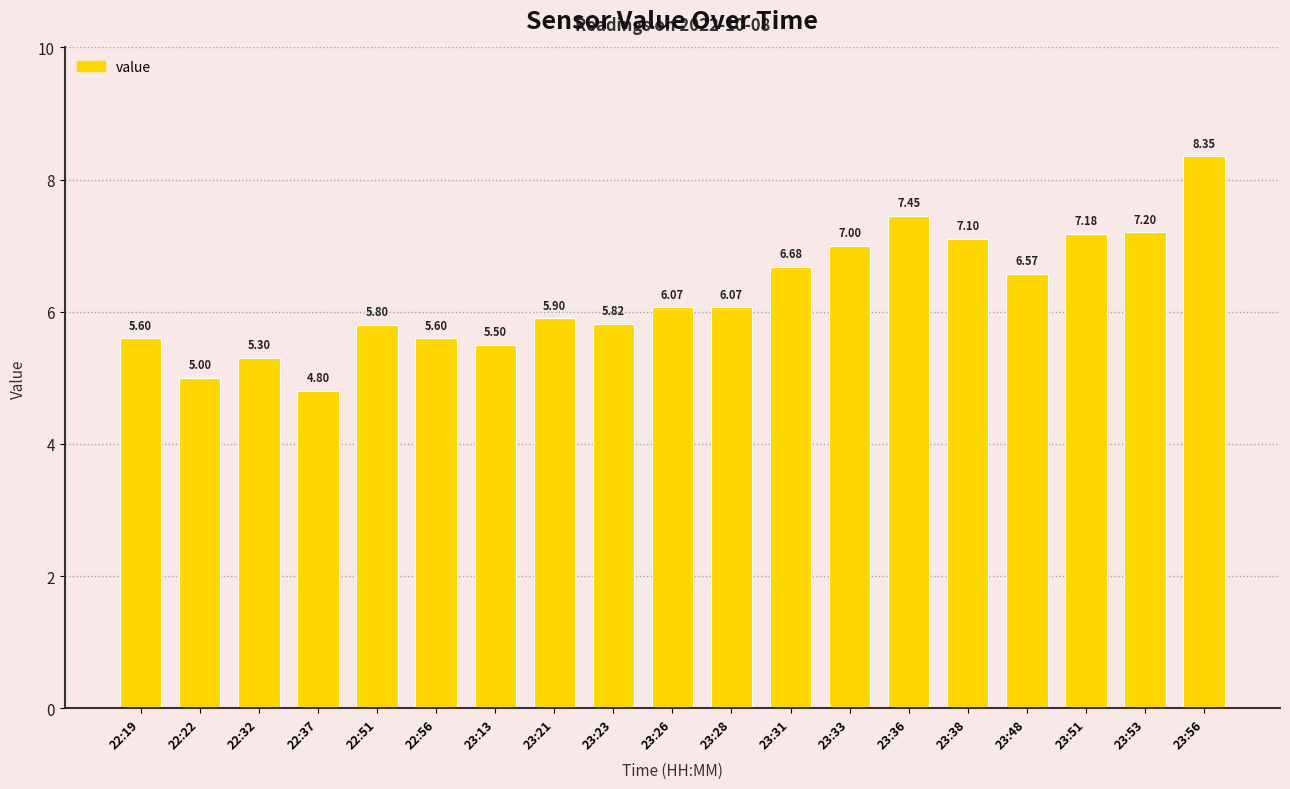

How many bars are there in total?

19